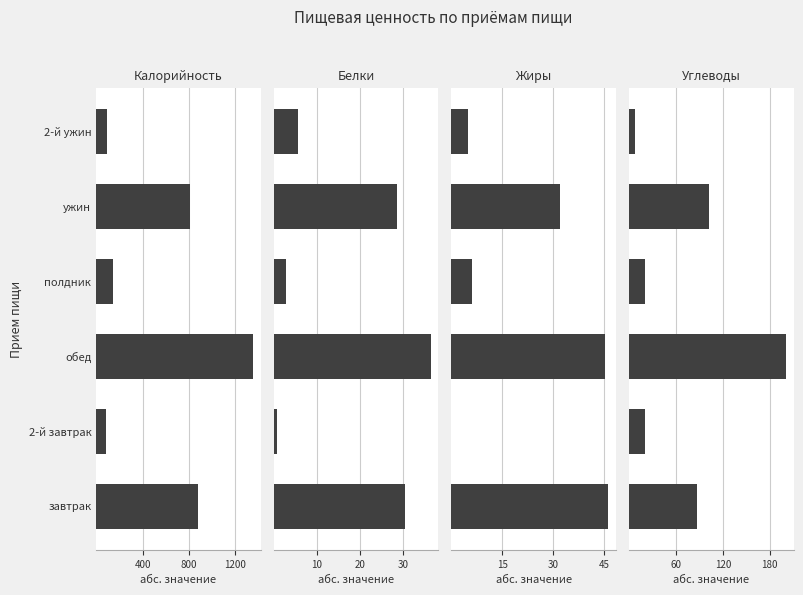

At how many categories does at least one series exceed 537?

3